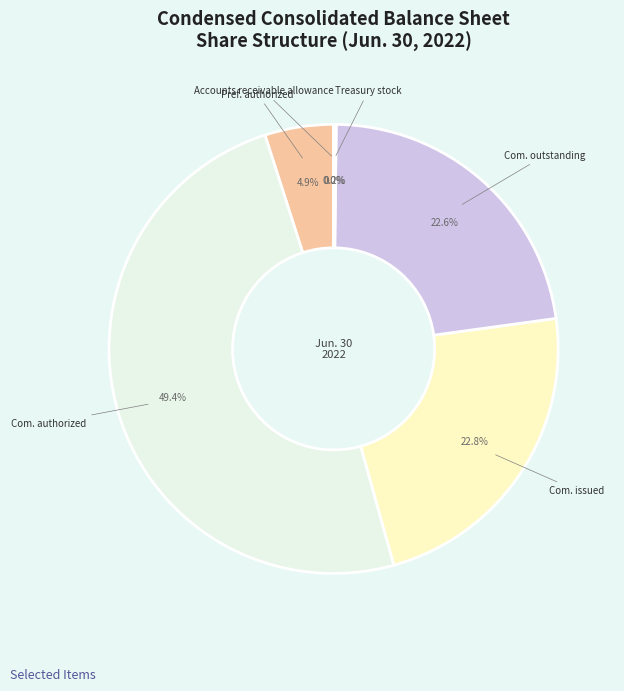

Is there any slice that represents more than half of the pie?

No